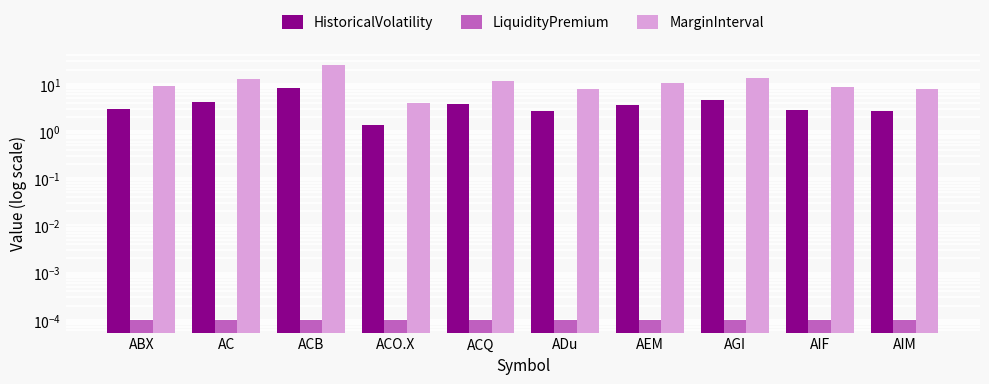

Reading left to right, list all the values displayed in this chart.

HistoricalVolatility: 3.0	4.1	8.3	1.3	3.8	2.6	3.5	4.5	2.8	2.6
LiquidityPremium: 0.0	0.0	0.0	0.0	0.0	0.0	0.0	0.0	0.0	0.0
MarginInterval: 8.9	12.4	24.9	4.0	11.5	7.8	10.6	13.6	8.5	7.9